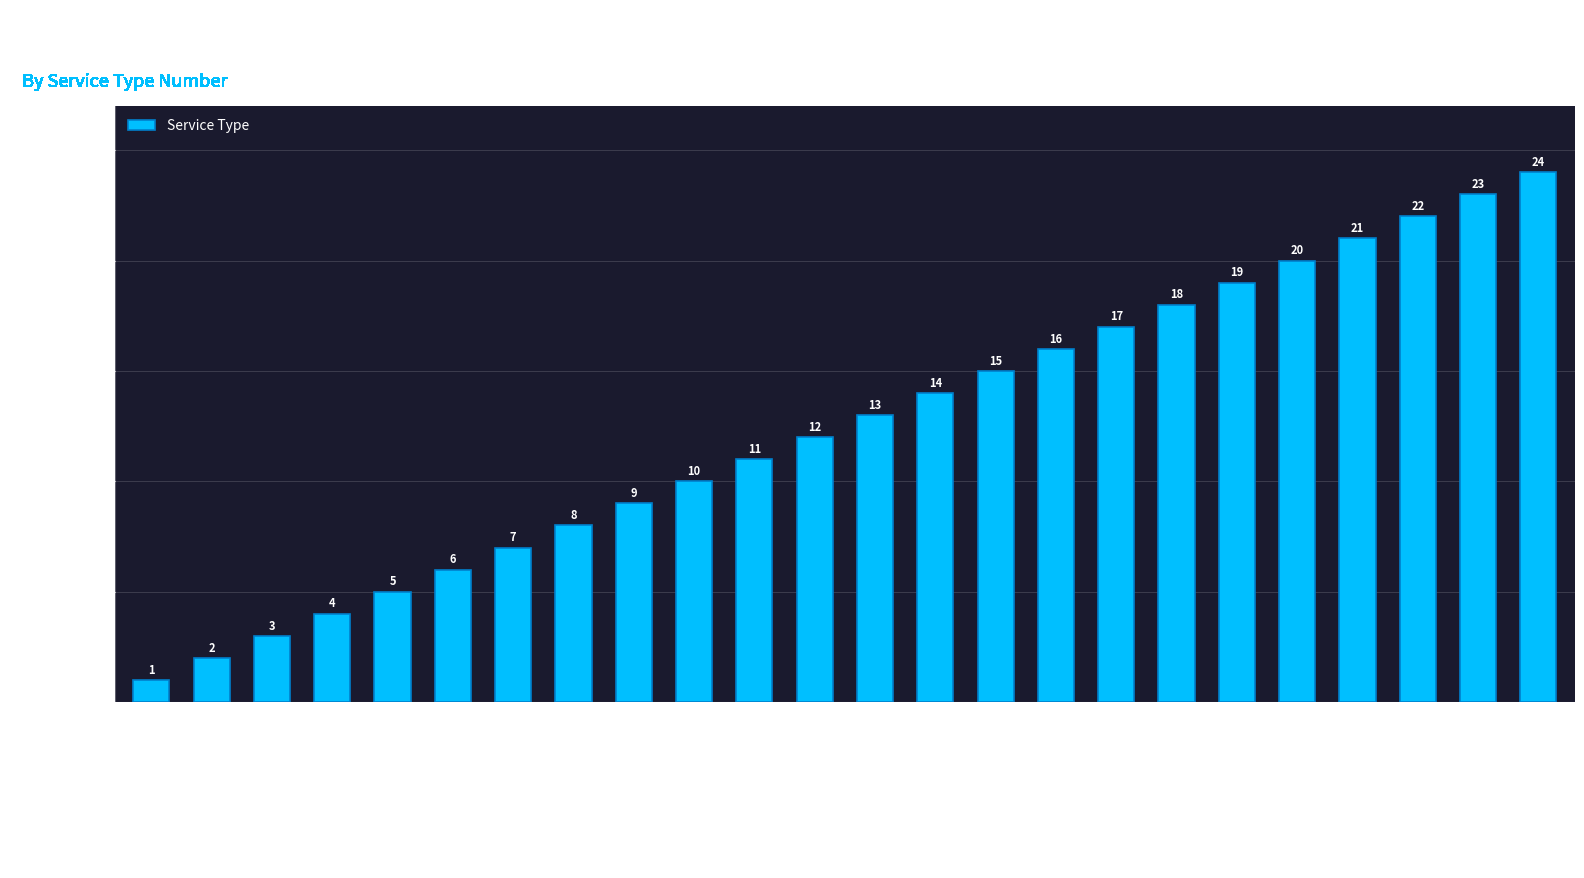

How many bars are there in total?

24